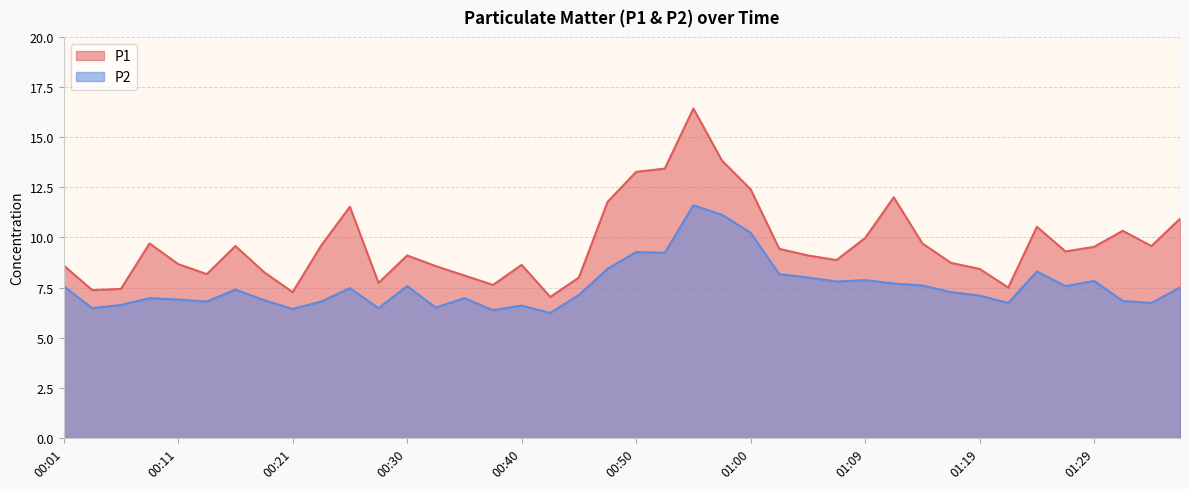

How many values in the P1 series are below 9?

18